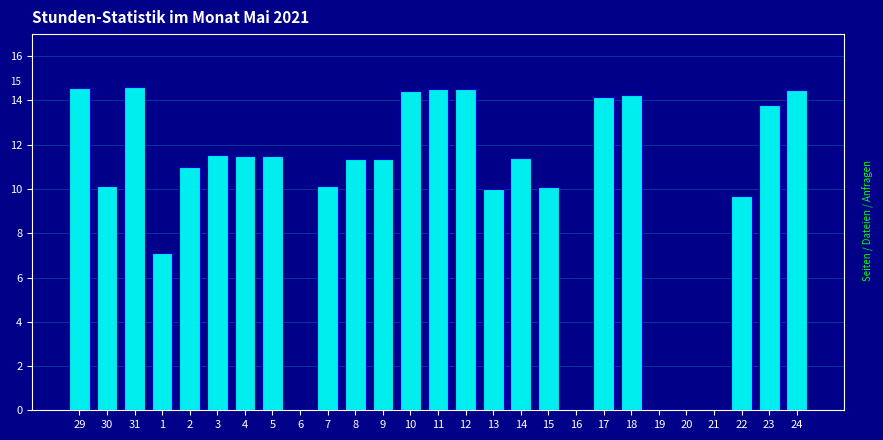

Which has a higher value, 13 or 24?

24